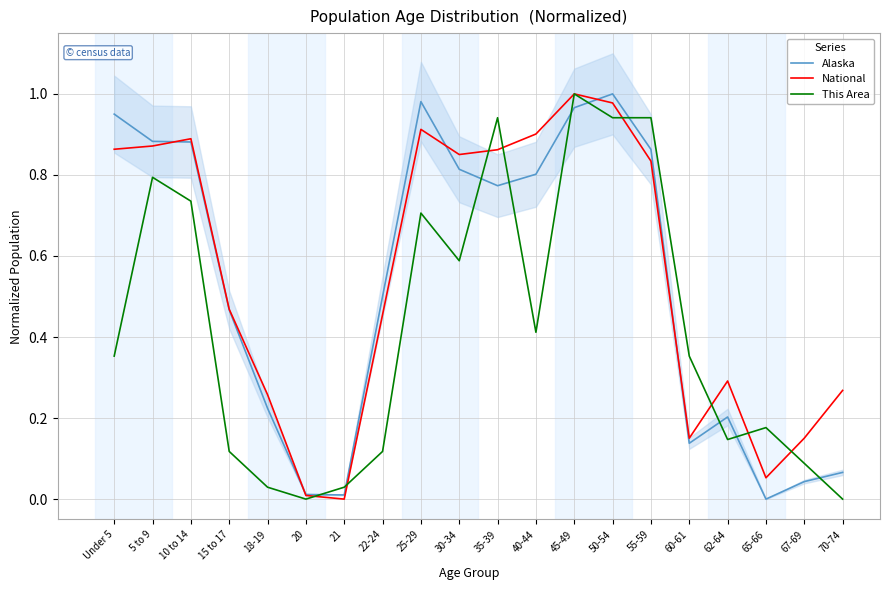

Reading left to right, what are all the values shown in this chart?

Alaska: Under 5=1.0	5 to 9=0.9	10 to 14=0.9	15 to 17=0.5	18-19=0.2	20=0.0	21=0.0	22-24=0.5	25-29=1.0	30-34=0.8	35-39=0.8	40-44=0.8	45-49=1.0	50-54=1.0	55-59=0.9	60-61=0.1	62-64=0.2	65-66=0.0	67-69=0.0	70-74=0.1
National: Under 5=0.9	5 to 9=0.9	10 to 14=0.9	15 to 17=0.5	18-19=0.3	20=0.0	21=0.0	22-24=0.5	25-29=0.9	30-34=0.9	35-39=0.9	40-44=0.9	45-49=1.0	50-54=1.0	55-59=0.8	60-61=0.2	62-64=0.3	65-66=0.1	67-69=0.2	70-74=0.3
This Area: Under 5=0.4	5 to 9=0.8	10 to 14=0.7	15 to 17=0.1	18-19=0.0	20=0.0	21=0.0	22-24=0.1	25-29=0.7	30-34=0.6	35-39=0.9	40-44=0.4	45-49=1.0	50-54=0.9	55-59=0.9	60-61=0.4	62-64=0.1	65-66=0.2	67-69=0.1	70-74=0.0